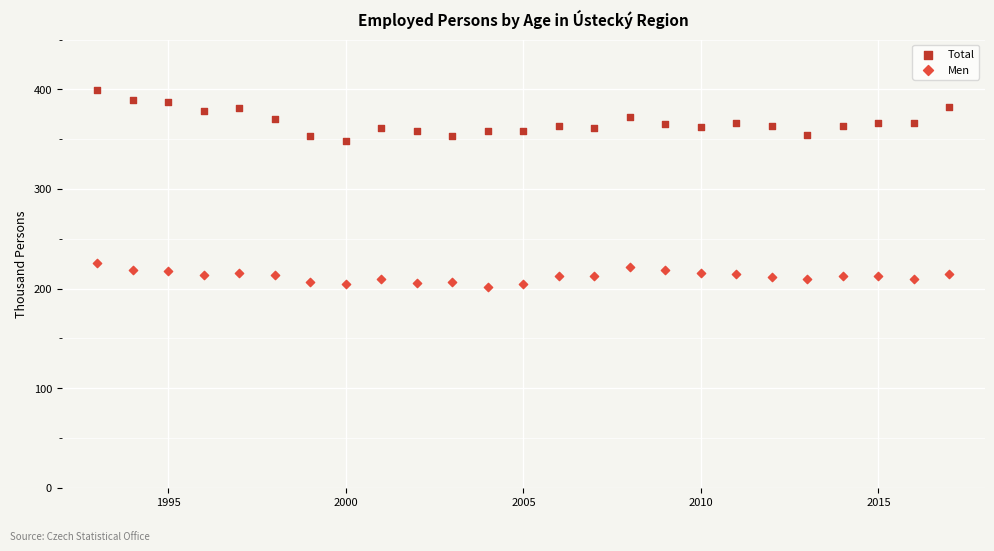

Which series contains the highest Y value?

Total